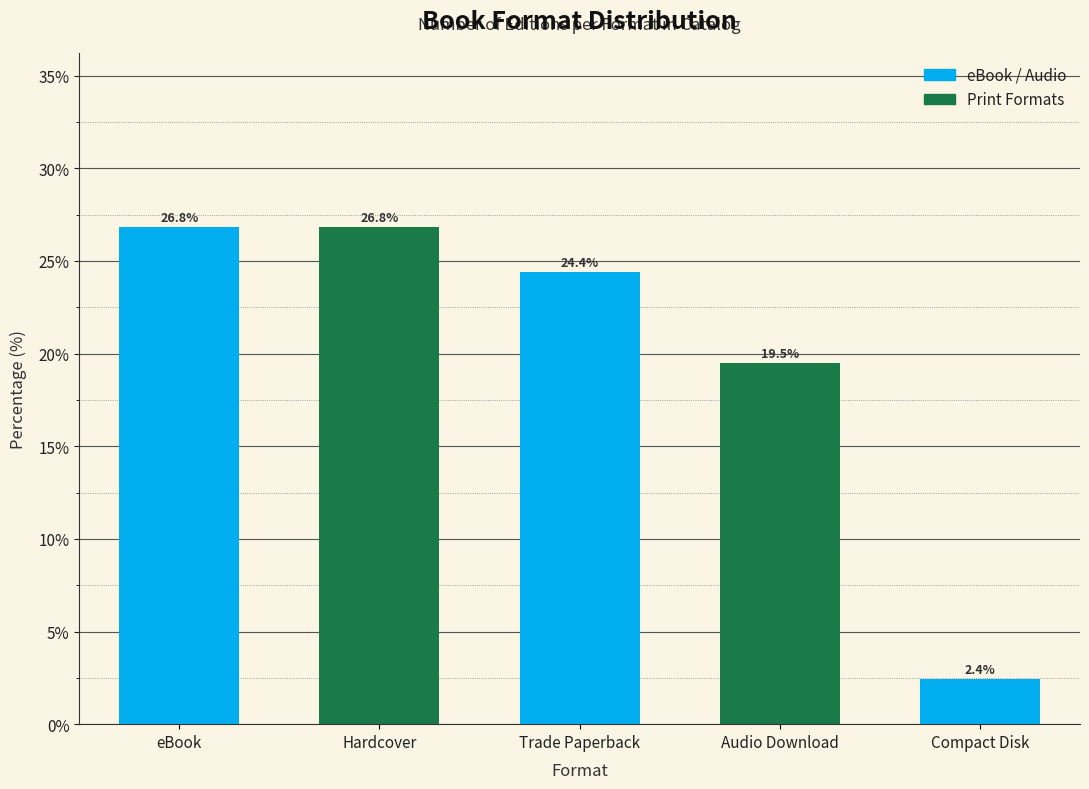

Reading left to right, what are all the values shown in this chart?

eBook=26.8	Hardcover=26.8	Trade Paperback=24.4	Audio Download=19.5	Compact Disk=2.4